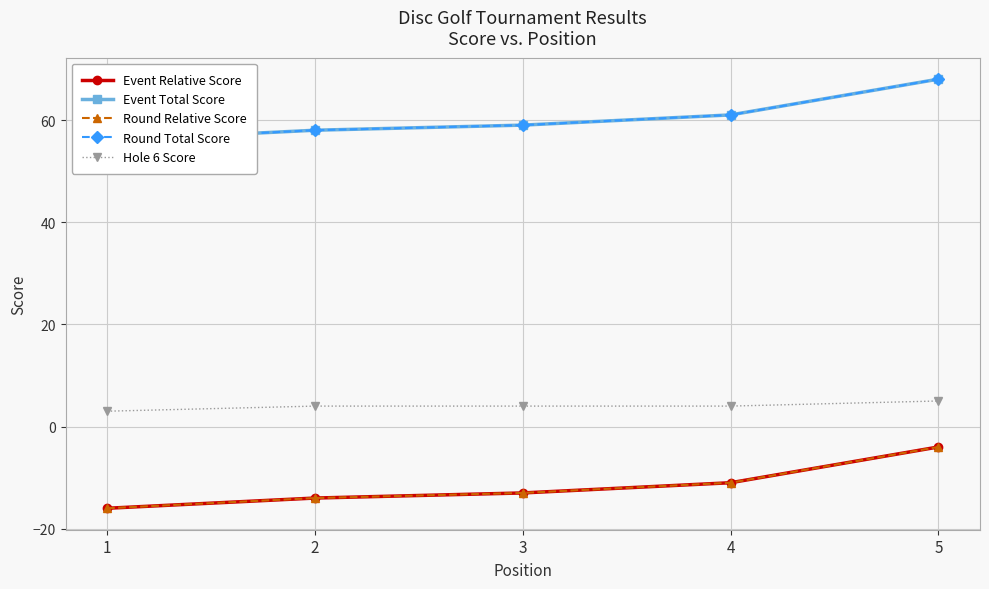

The Hole 6 Score series shows 1 at 4. True or false?

False